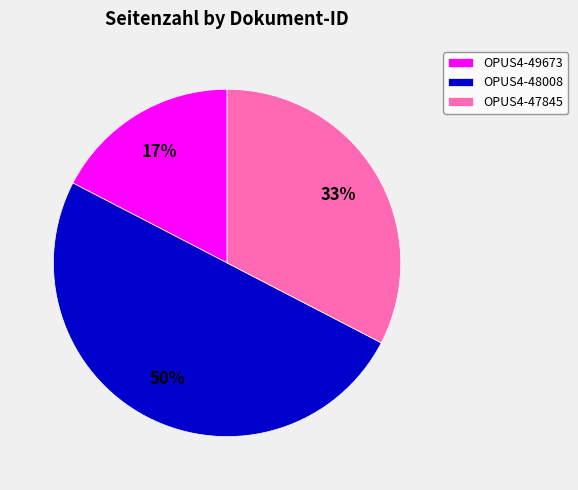

To the nearest percent, what is the combined percentage of OPUS4-47845 and OPUS4-49673?

50%